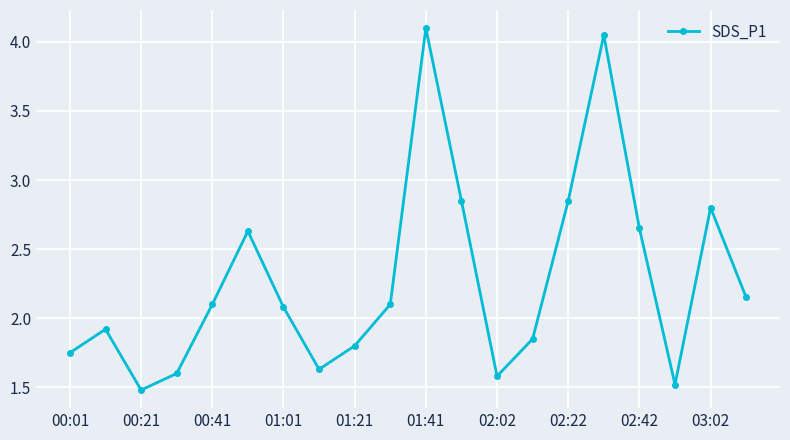

What is the value of the 3rd point from the left?

1.5